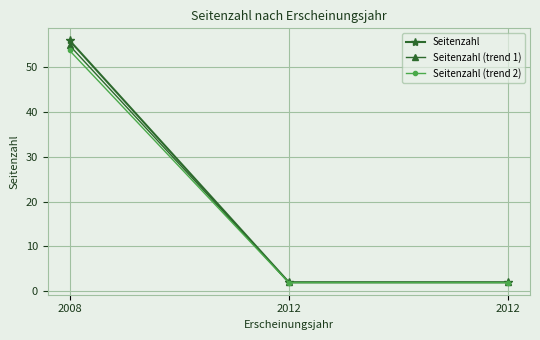

List the labels in order of Seitenzahl value, smallest first.

2012, 2012, 2008